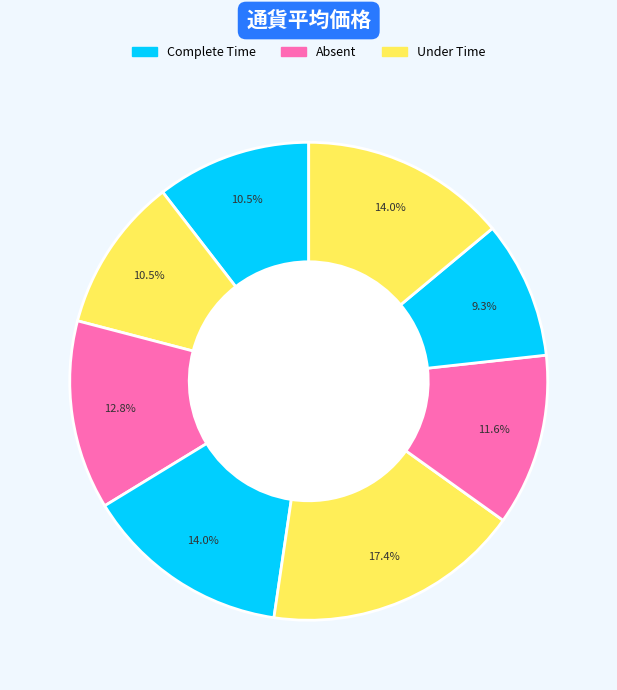

How many slices are in this pie chart?

8